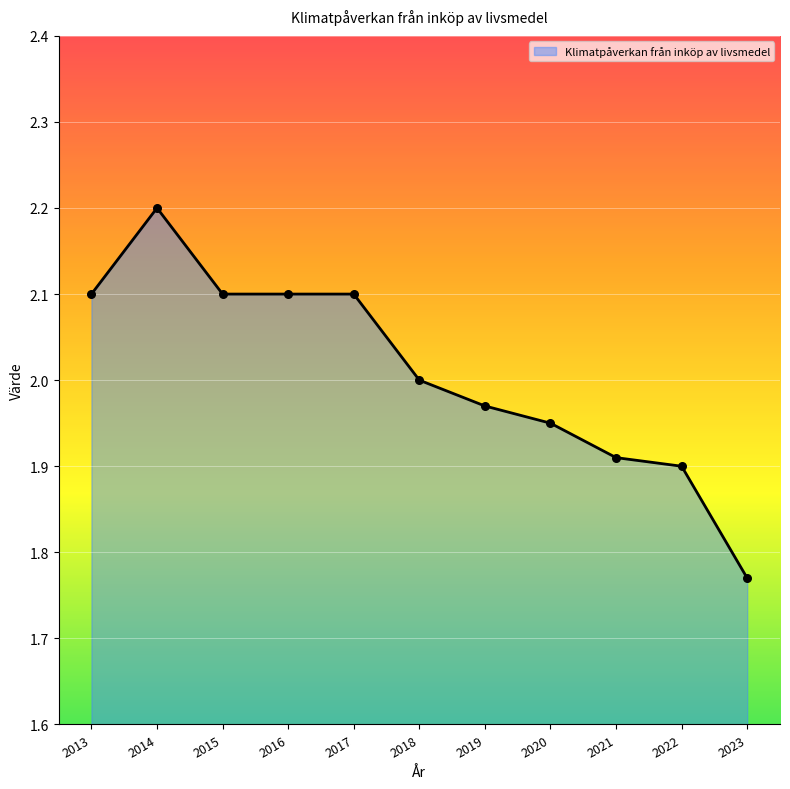

Between 2018 and 2021, which is larger?

2018